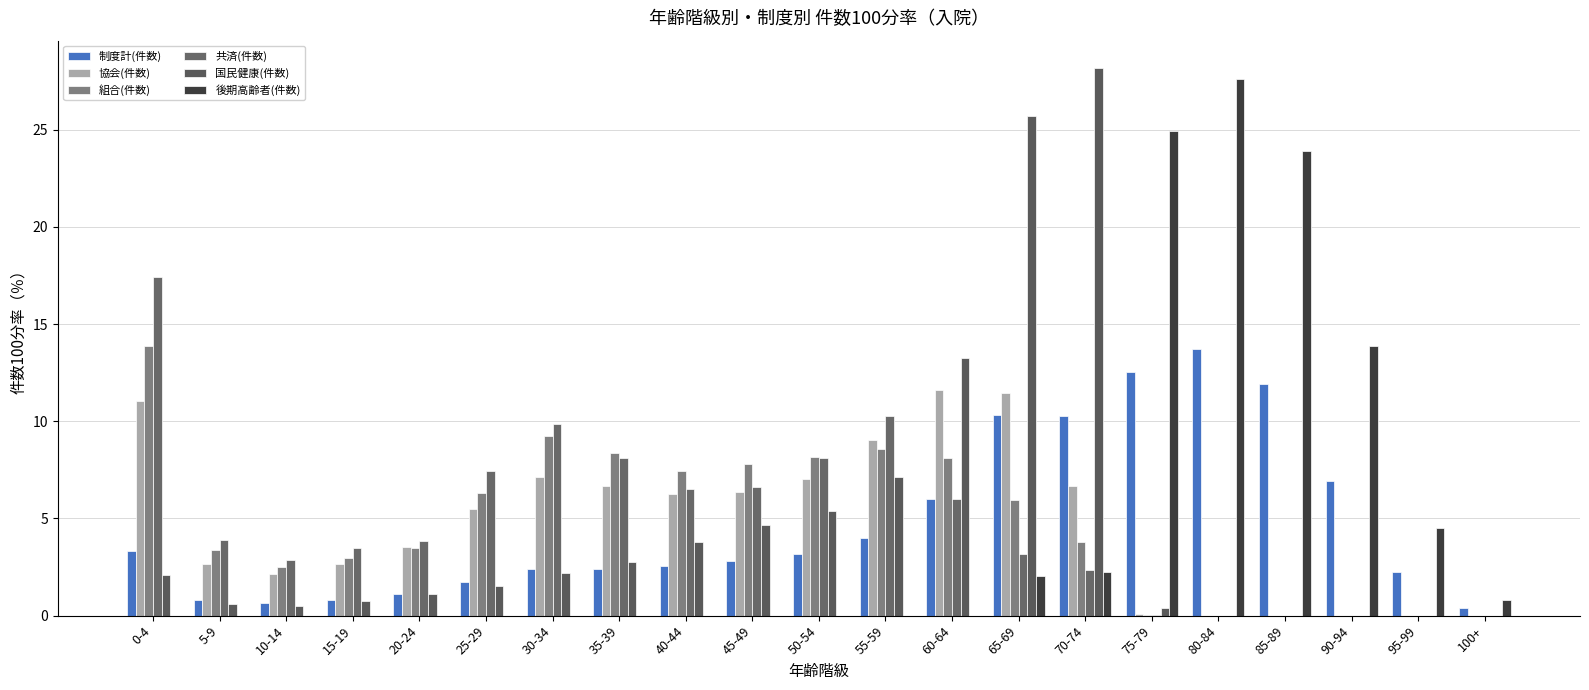

At which label is 協会(件数) closest to 5?

25-29